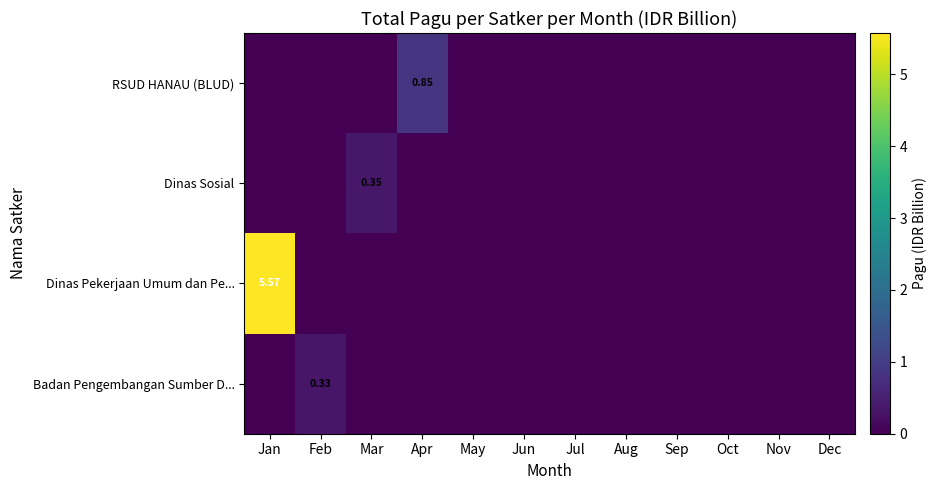

Which series has the largest total across all categories?

Dinas Pekerjaan Umum dan Pe...